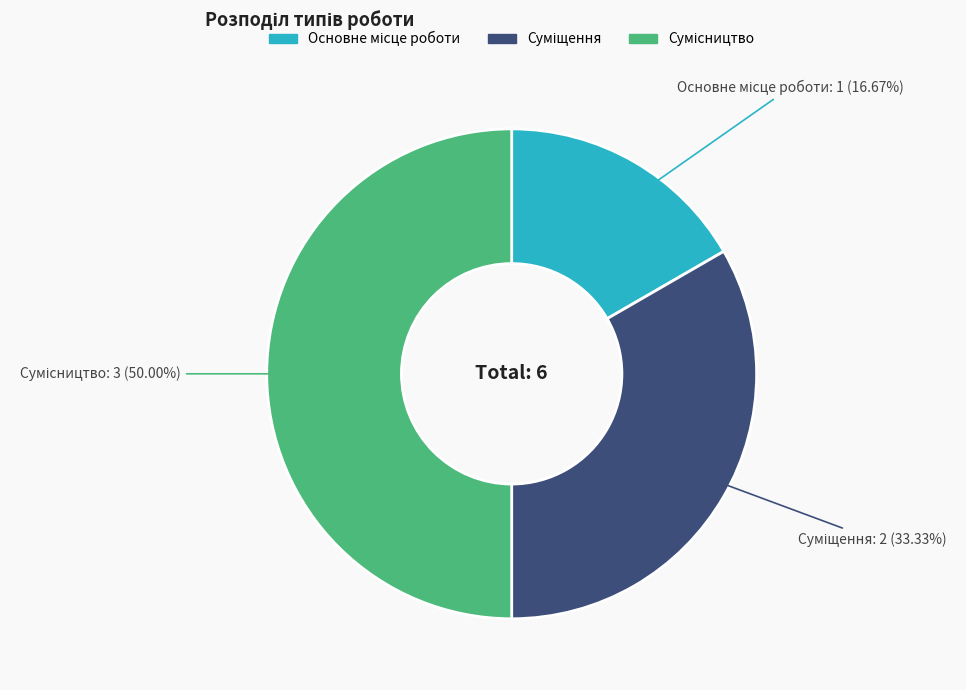

How many segments does this pie chart have?

3